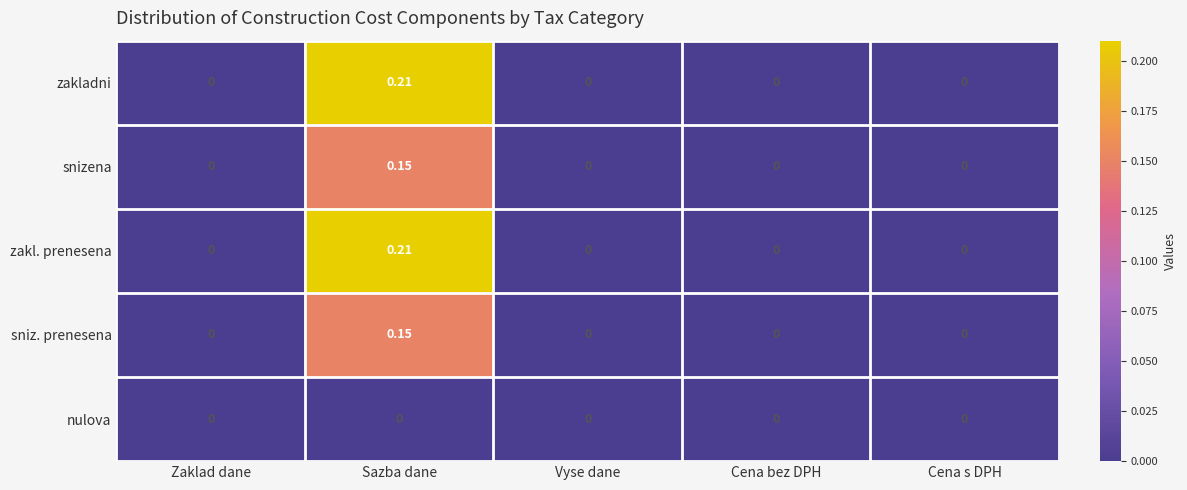

At which category is the sum across all series the highest?

Sazba dane